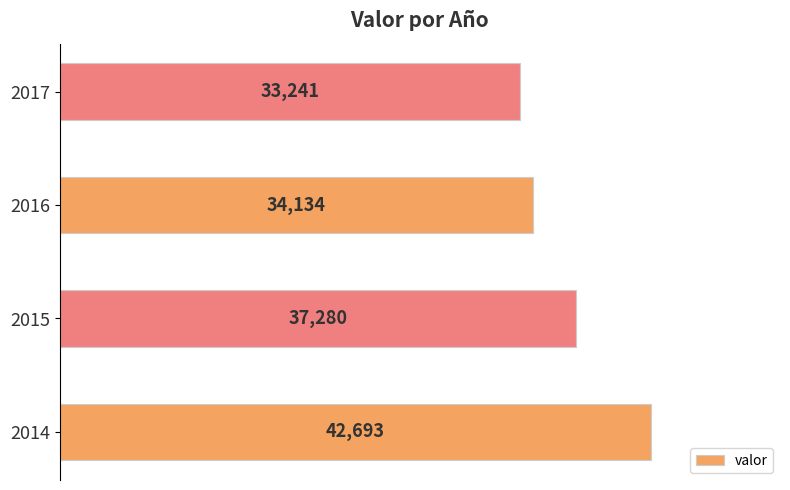

How many bars are there in total?

4